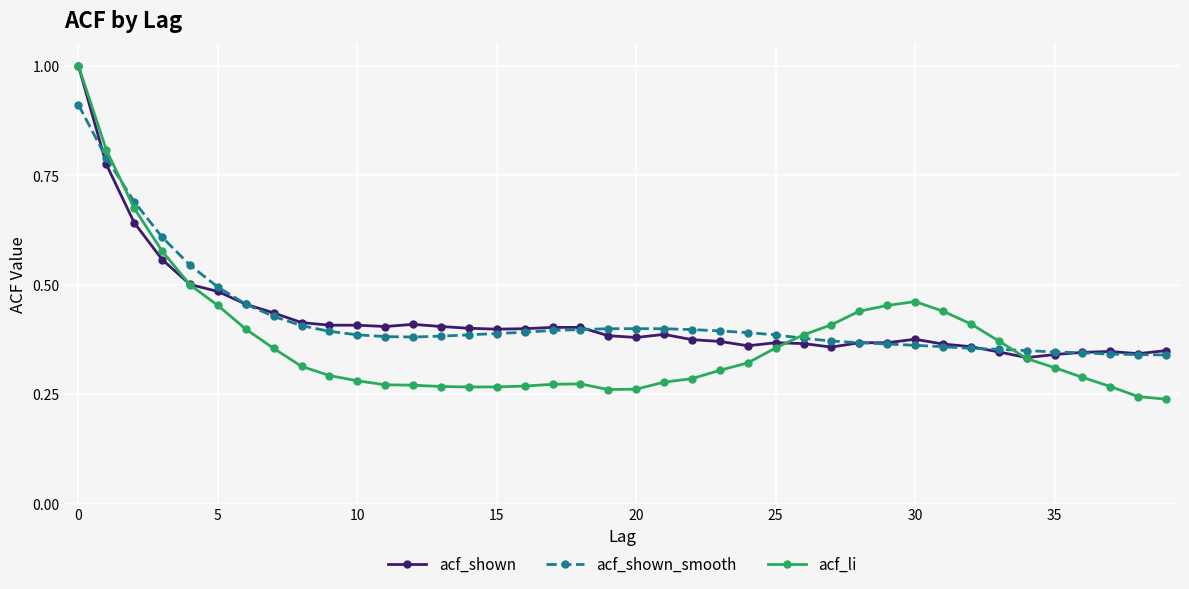

At how many categories does at least one series exceed 0?

40